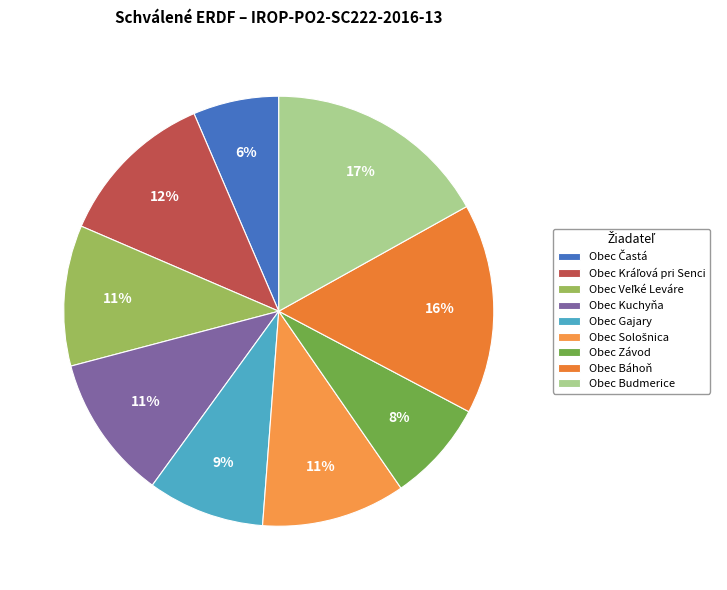

To the nearest percent, what percentage of the pie is Obec Gajary?

9%